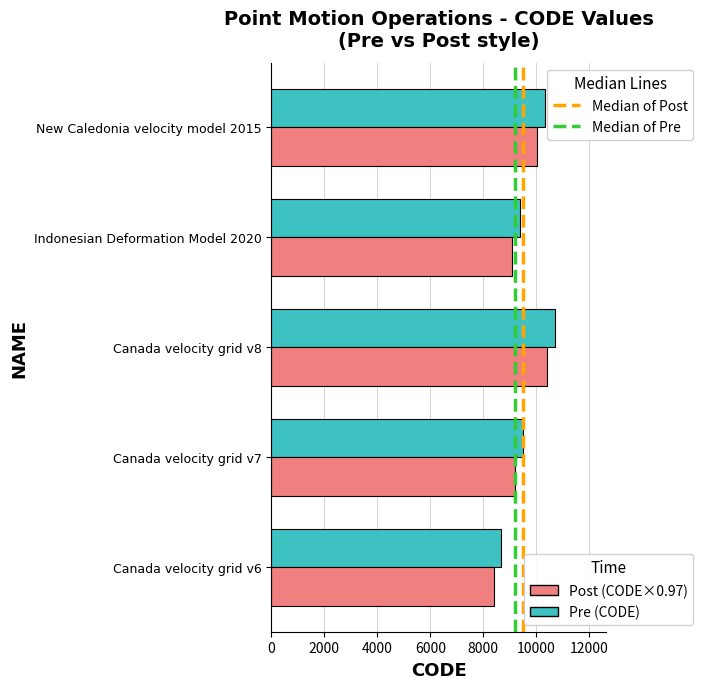

What is the spread (max minus min) of values at Canada velocity grid v6?

261